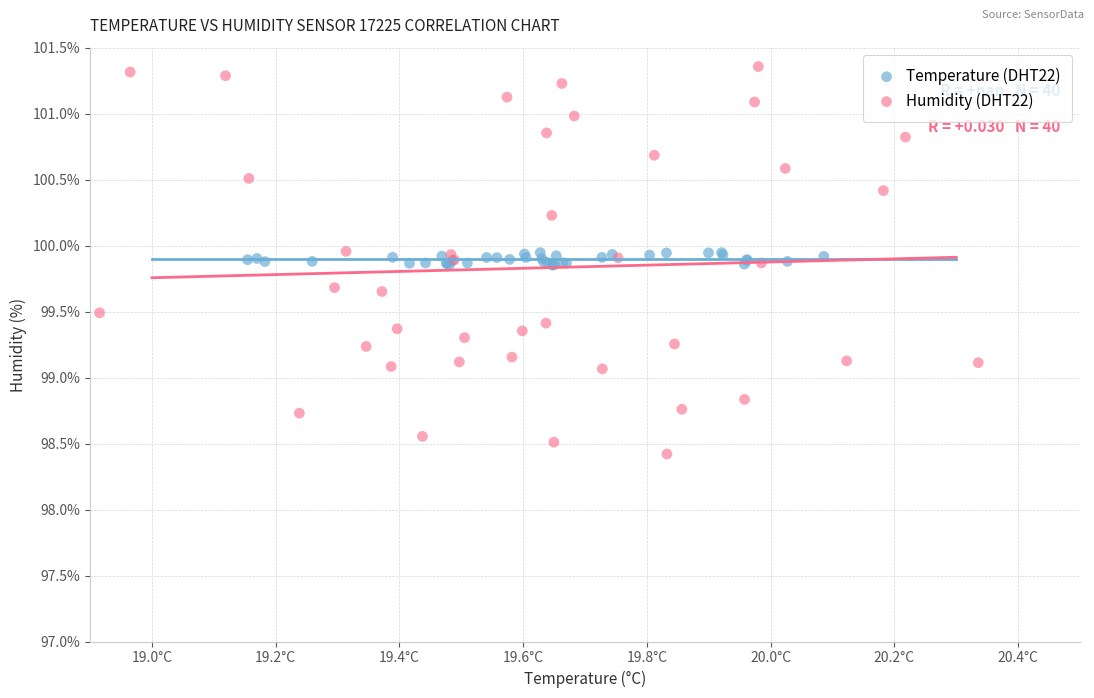

Which series contains the highest Y value?

Humidity (DHT22)